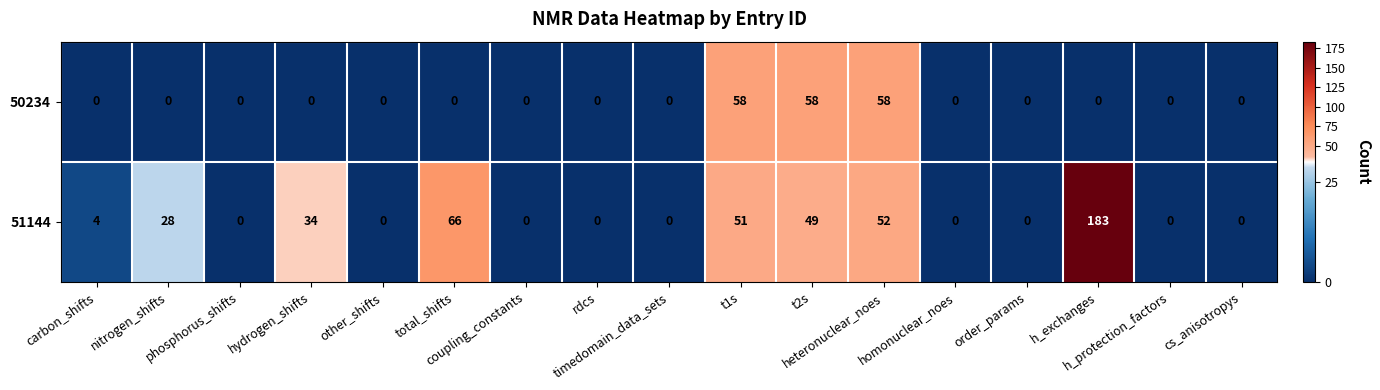

List the series in order of their peak value, highest first.

51144, 50234